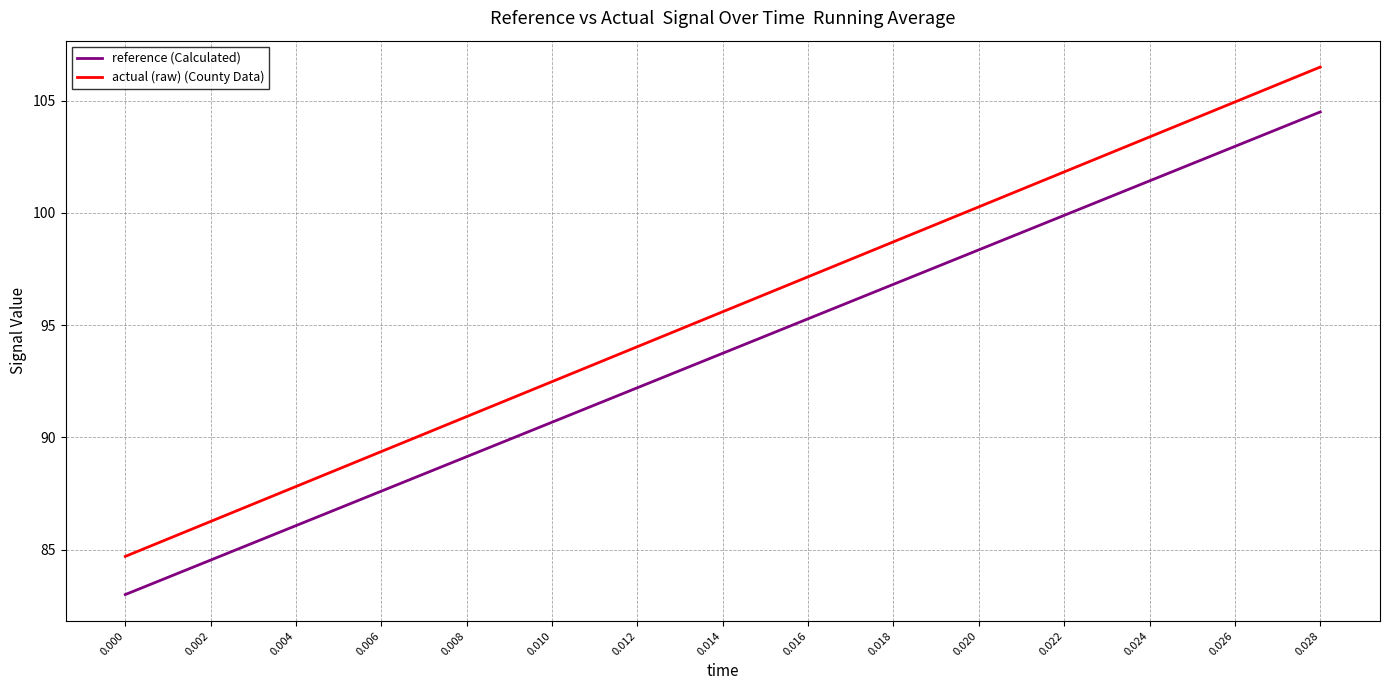

Where is actual (raw) (County Data) nearest to the value 95?

0.014